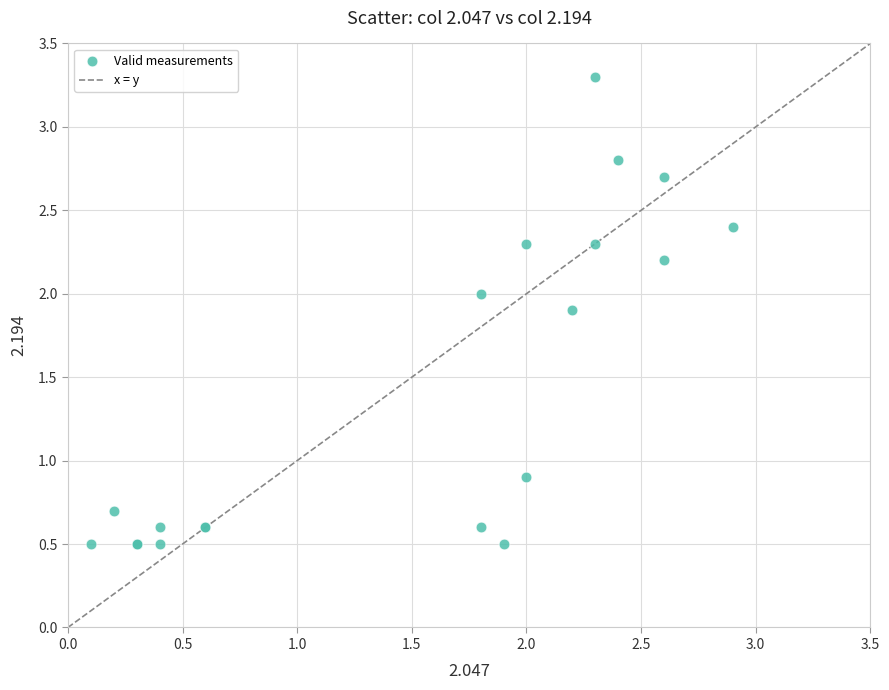

What Y value in the scatter plot is closest to 1?

0.9